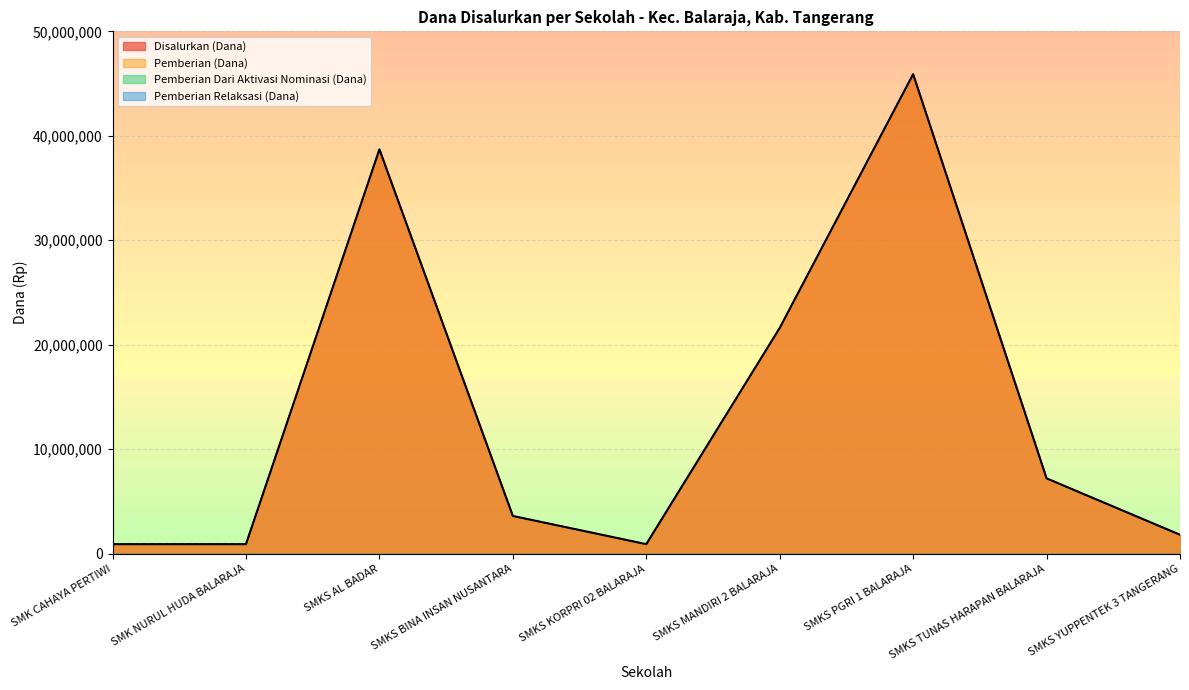

What is the sum of all Disalurkan (Dana) values?

121500000